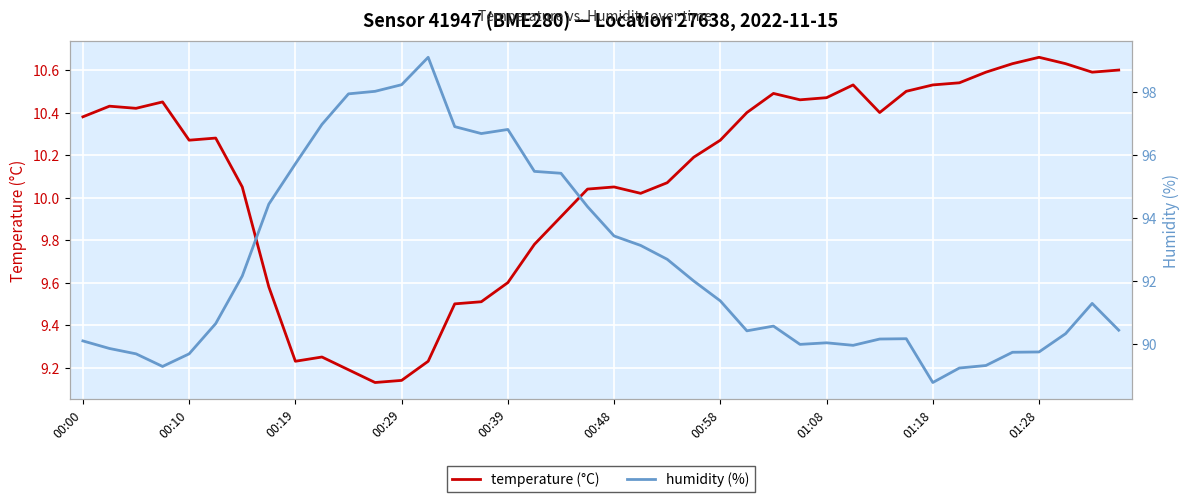

True or false: temperature (°C) has a value of 15.0 at 00:10.

False